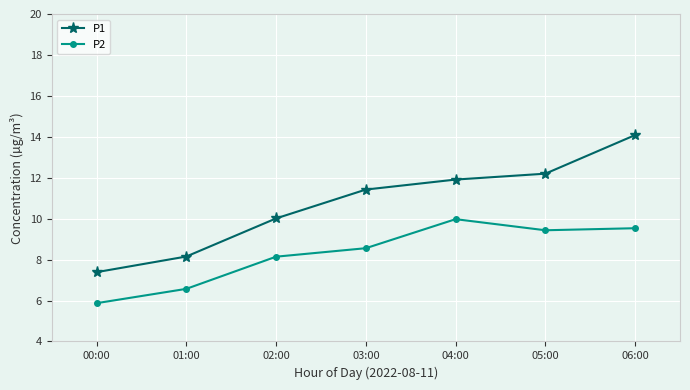

True or false: P1 and P2 cross at least once.

False